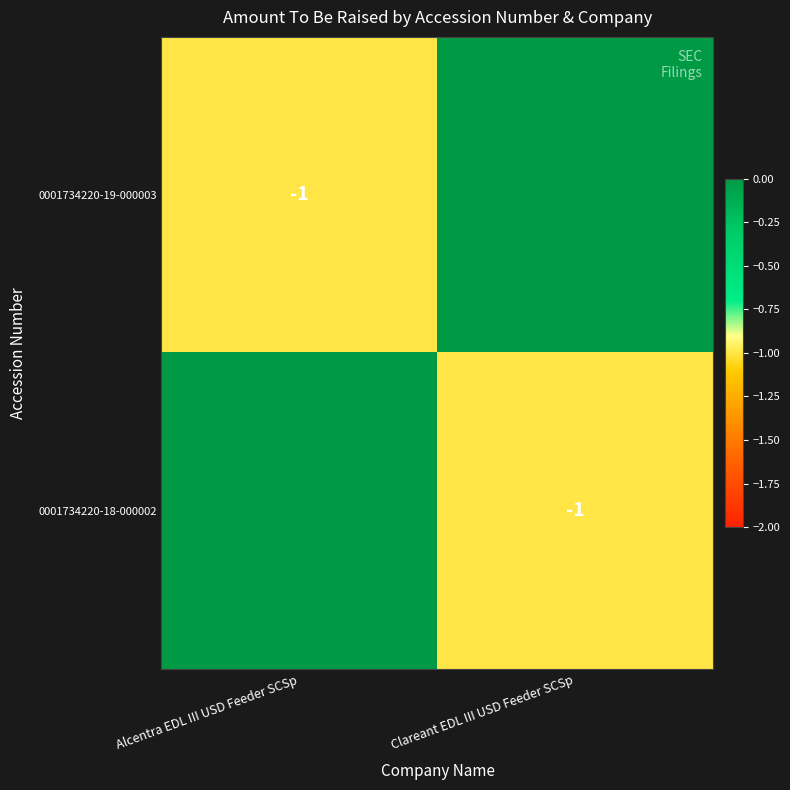

True or false: 0001734220-18-000002 has a value of 0 at Clareant EDL III USD Feeder SCSp.

False